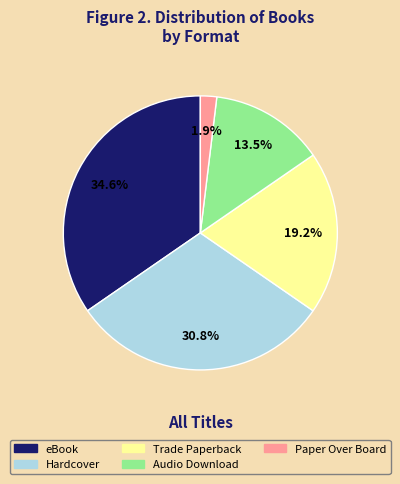

Rank the categories by value from highest to lowest.

eBook, Hardcover, Trade Paperback, Audio Download, Paper Over Board